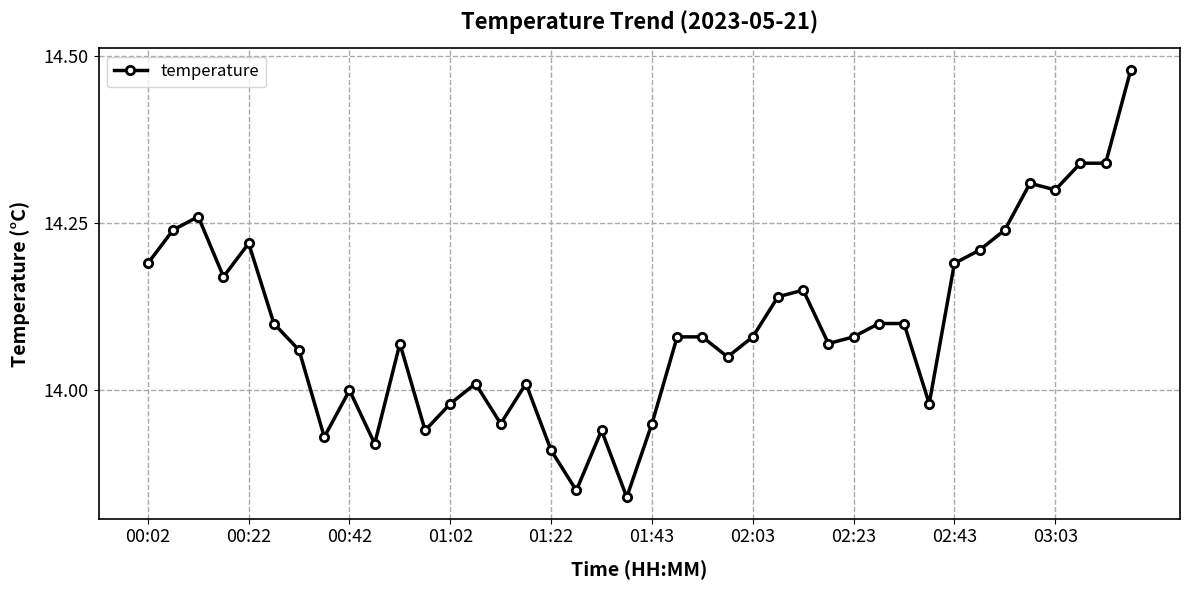

True or false: there are more than 1 points higher than both neighbors.

True